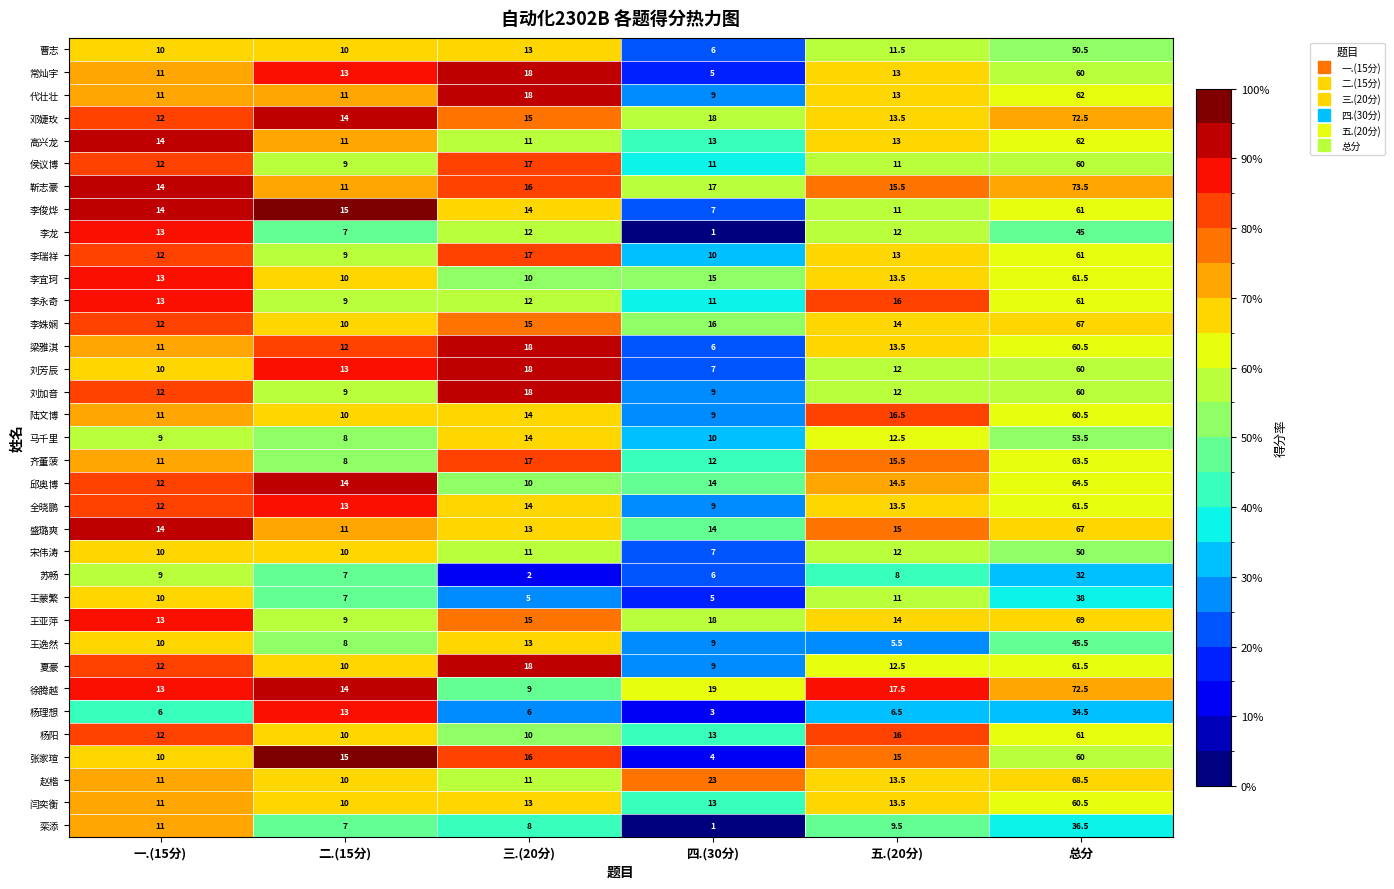

Read the 王蒙繁 value at 二.(15分).

7.0